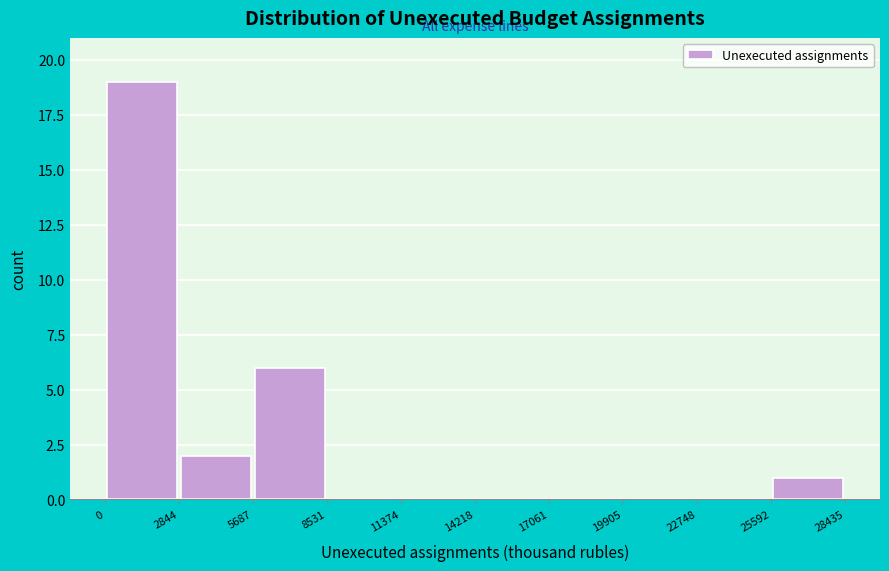

Over which range of the x-axis is the bar tallest?

0 to 2844